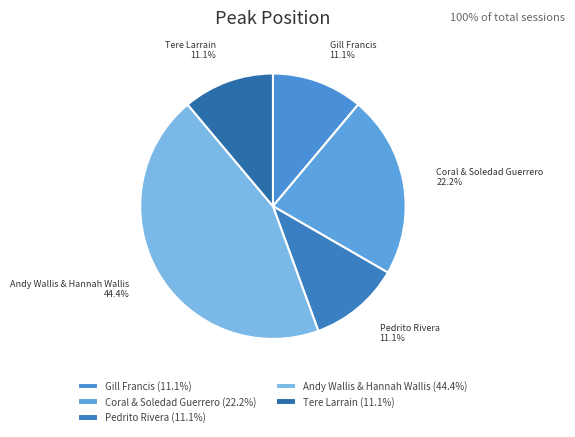

Is it true that Coral & Soledad Guerrero is 22% of the pie?

True